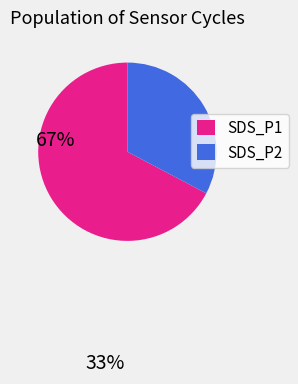

Which has a higher value, SDS_P2 or SDS_P1?

SDS_P1